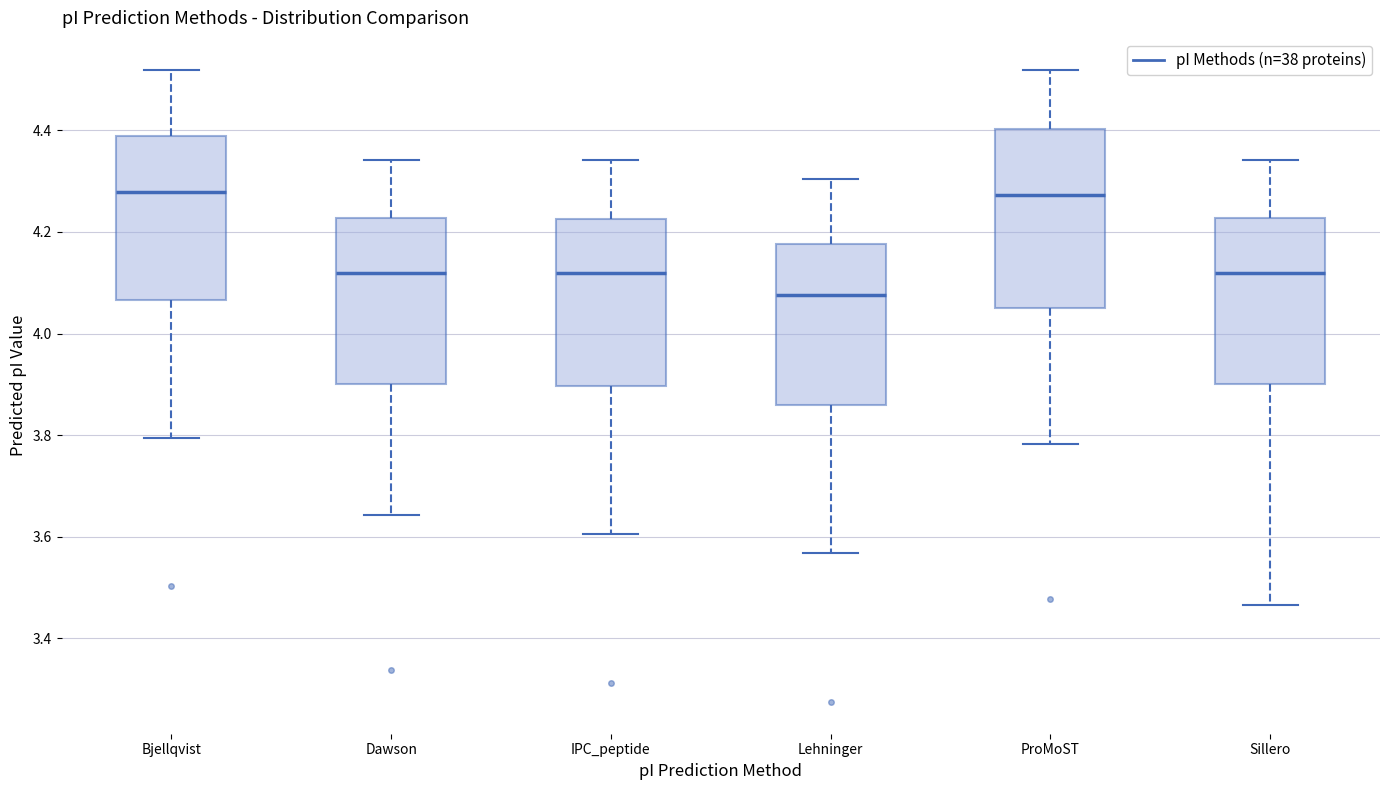

Reading left to right, transcribe this box plot: for each box, give where its median line is, the range the box spans, and where its two whiskers end, as read against the y-axis. The values are not printed on the chart, so give them approximately, as read against the axis.

Bjellqvist: median 4.28, box 4.06 to 4.38, whiskers 3.80 to 4.52
Dawson: median 4.12, box 3.90 to 4.22, whiskers 3.64 to 4.34
IPC_peptide: median 4.12, box 3.90 to 4.22, whiskers 3.60 to 4.34
Lehninger: median 4.08, box 3.86 to 4.18, whiskers 3.56 to 4.30
ProMoST: median 4.28, box 4.06 to 4.40, whiskers 3.78 to 4.52
Sillero: median 4.12, box 3.90 to 4.22, whiskers 3.46 to 4.34